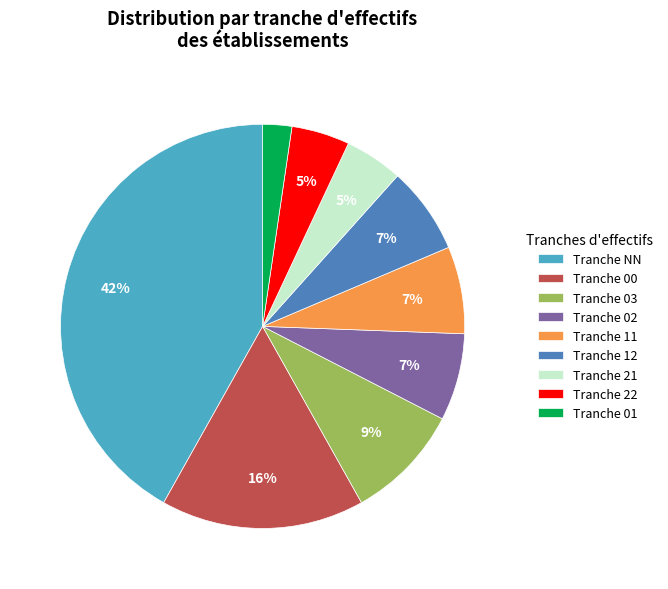

Is it true that Tranche NN is 49% of the pie?

False